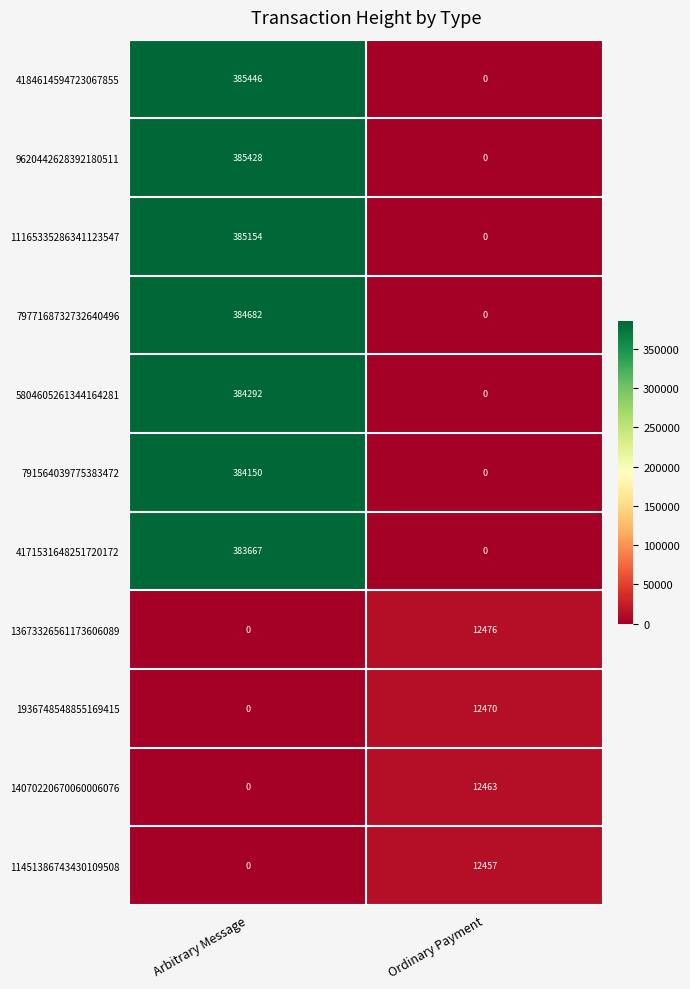

Is it true that 4171531648251720172 equals 383667 at Arbitrary Message?

True